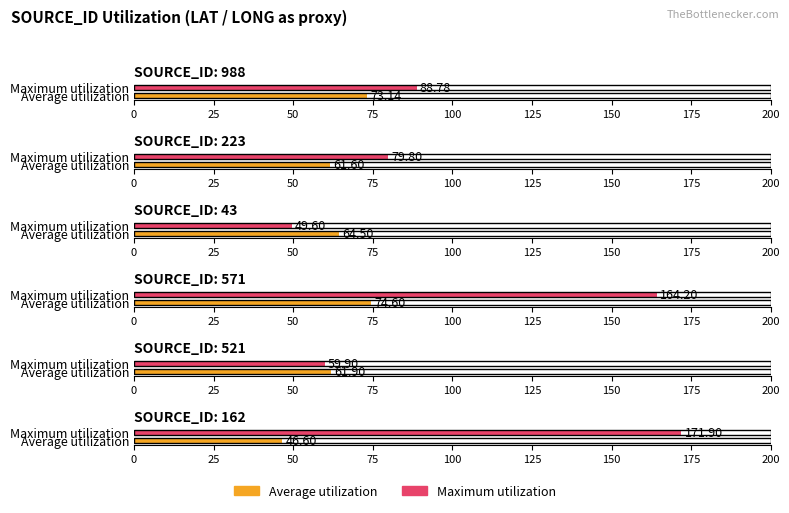

Does the chart contain any negative values?

No